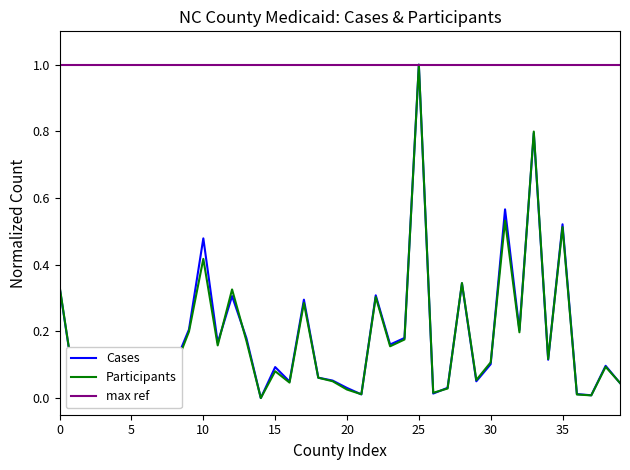

What is the highest value of the Participants series?

1.0